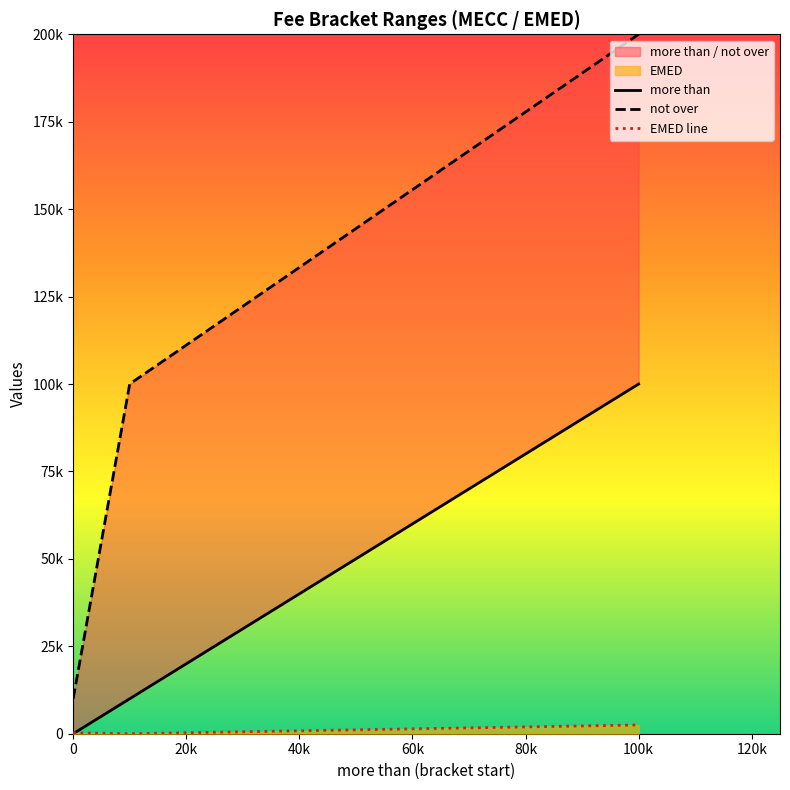

How many more than values are between 0 and 100000?

3